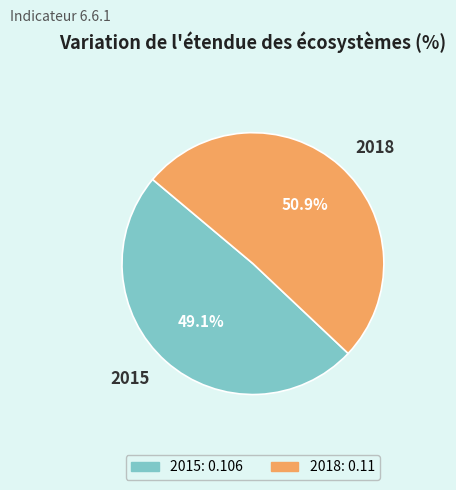

Which category has the smallest portion of the pie?

2015